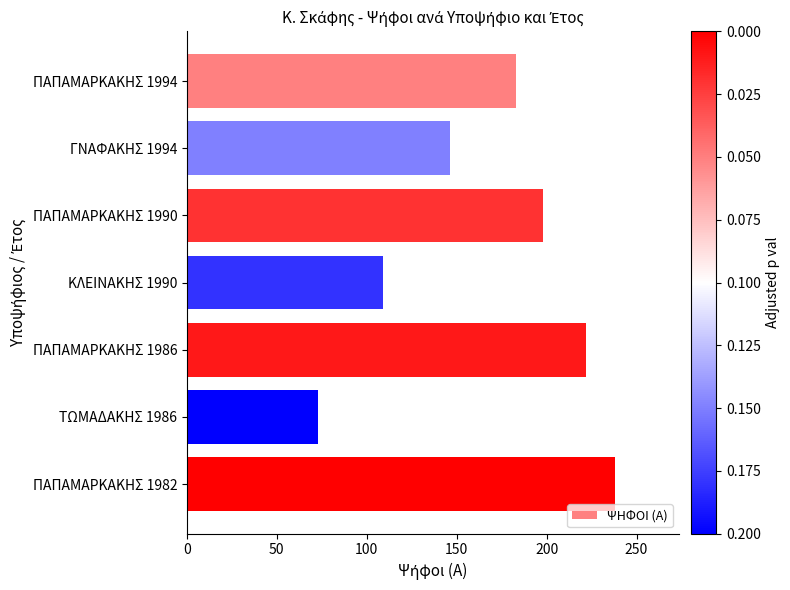

Where is the data nearest to the value 155?

ΓΝΑΦΑΚΗΣ 1994